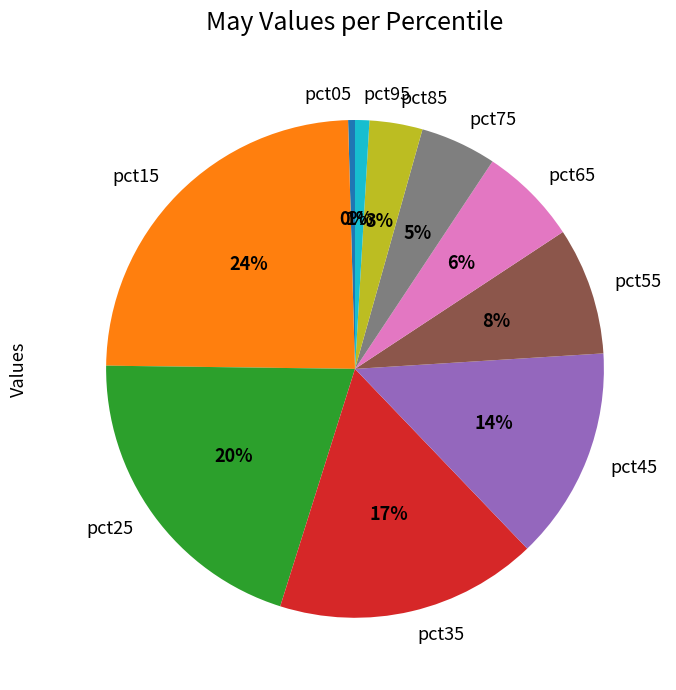

How many segments does this pie chart have?

10